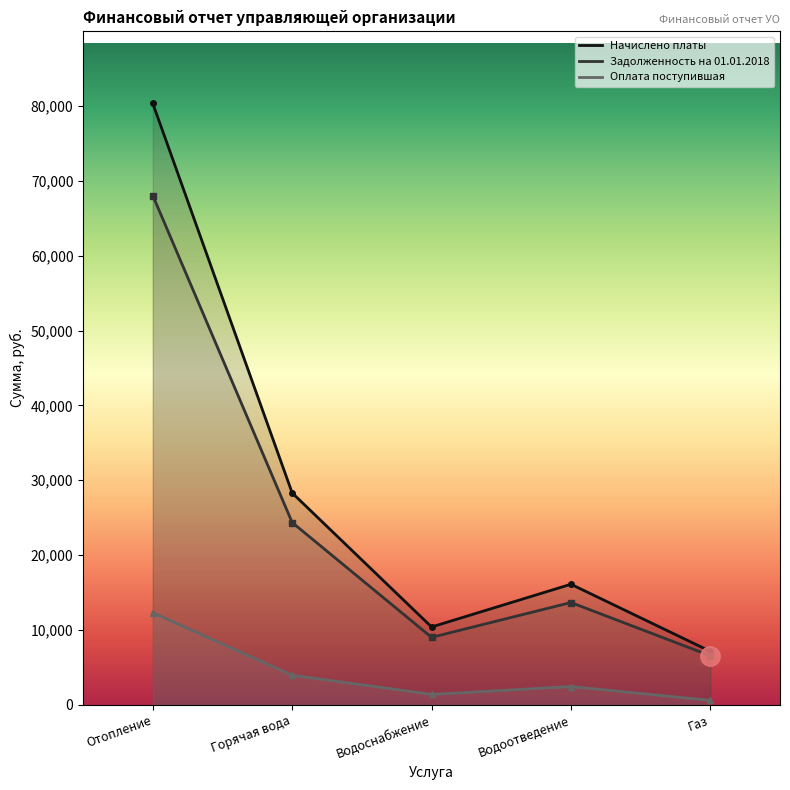

True or false: Сумма задолженности на 01.01.2018 г. has a value of 11655.0 at Газ.

False